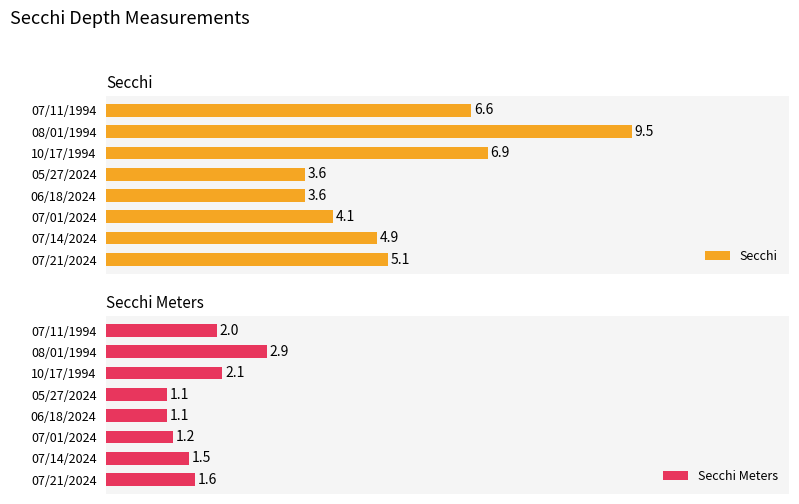

Where is Secchi Meters nearest to the value 2?

07/11/1994